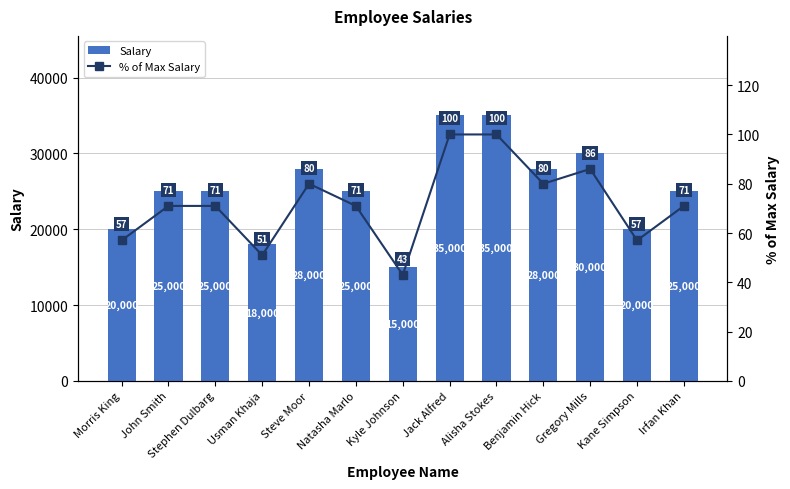

What is the lowest value of the % of Max Salary series?

43